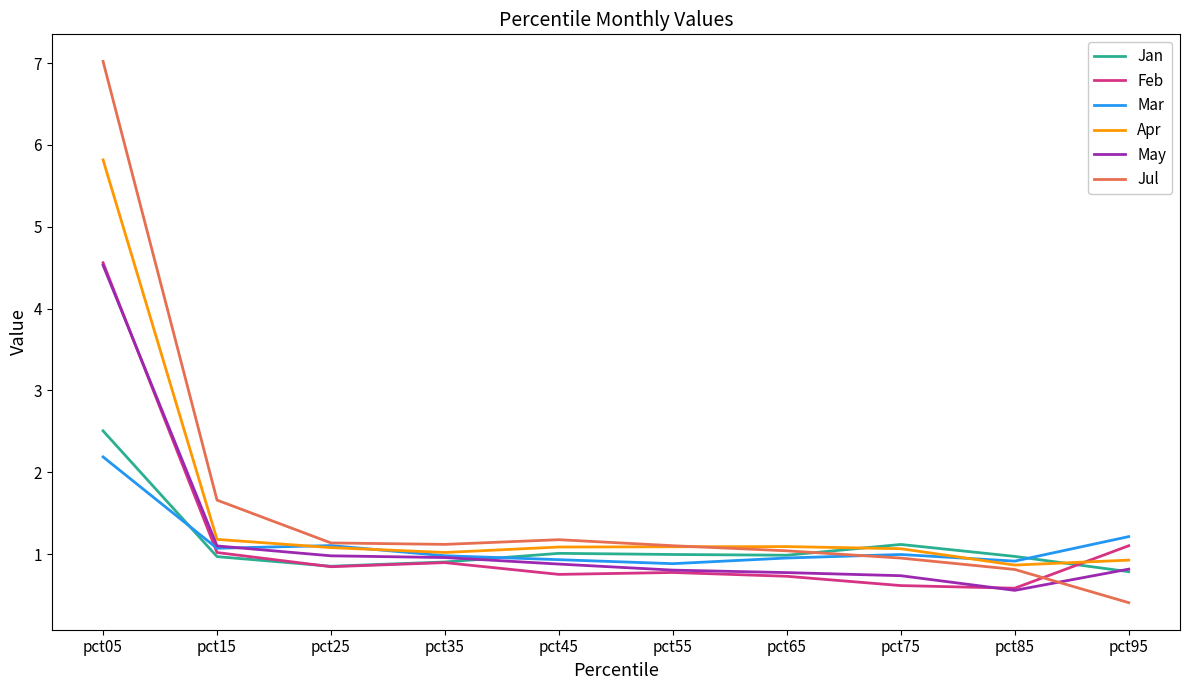

Which series has the largest total across all categories?

Jul